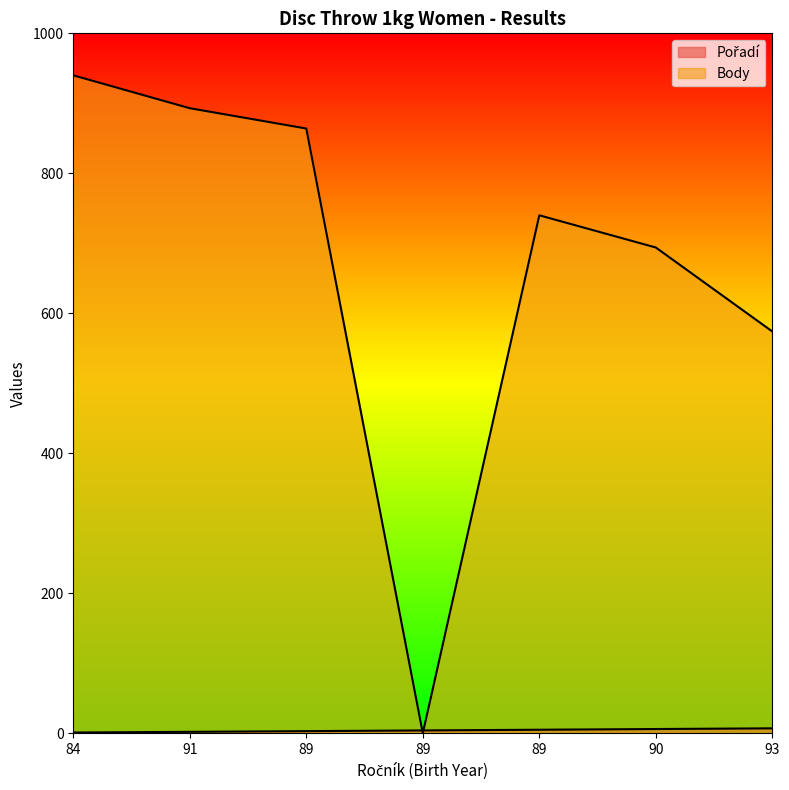

At how many categories does at least one series exceed 130?

6